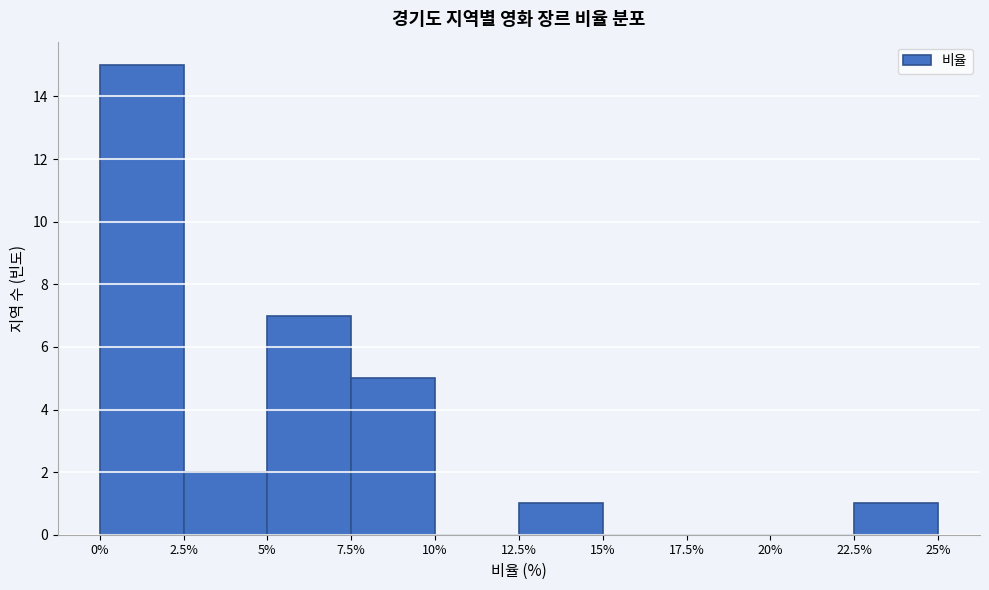

Reading left to right, transcribe this chart: for each bar, give the range it covers on the x-axis and its height. The values are not printed on the chart, so give them approximately, as read against the axis.

0% to 2.5%: 15
2.5% to 5%: 2
5% to 7.5%: 7
7.5% to 10%: 5
10% to 12.5%: 0
12.5% to 15%: 1
15% to 17.5%: 0
17.5% to 20%: 0
20% to 22.5%: 0
22.5% to 25%: 1